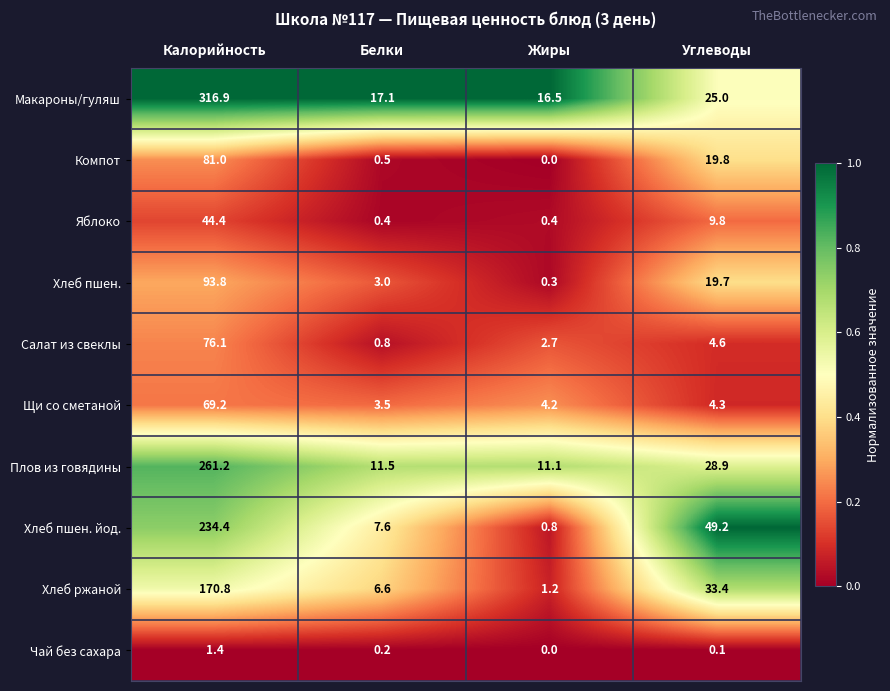

The Салат из свеклы series shows 76.1 at Калорийность. True or false?

True